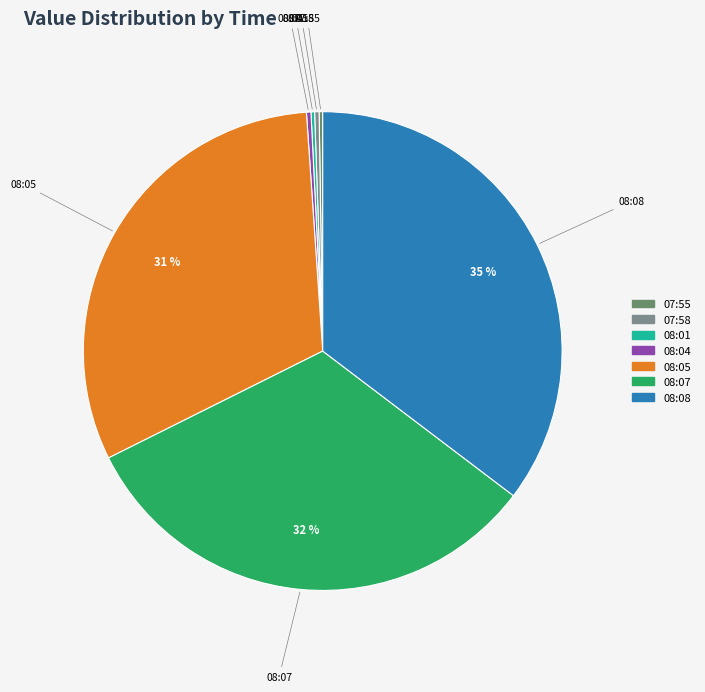

Which category has the biggest portion of the pie?

08:08